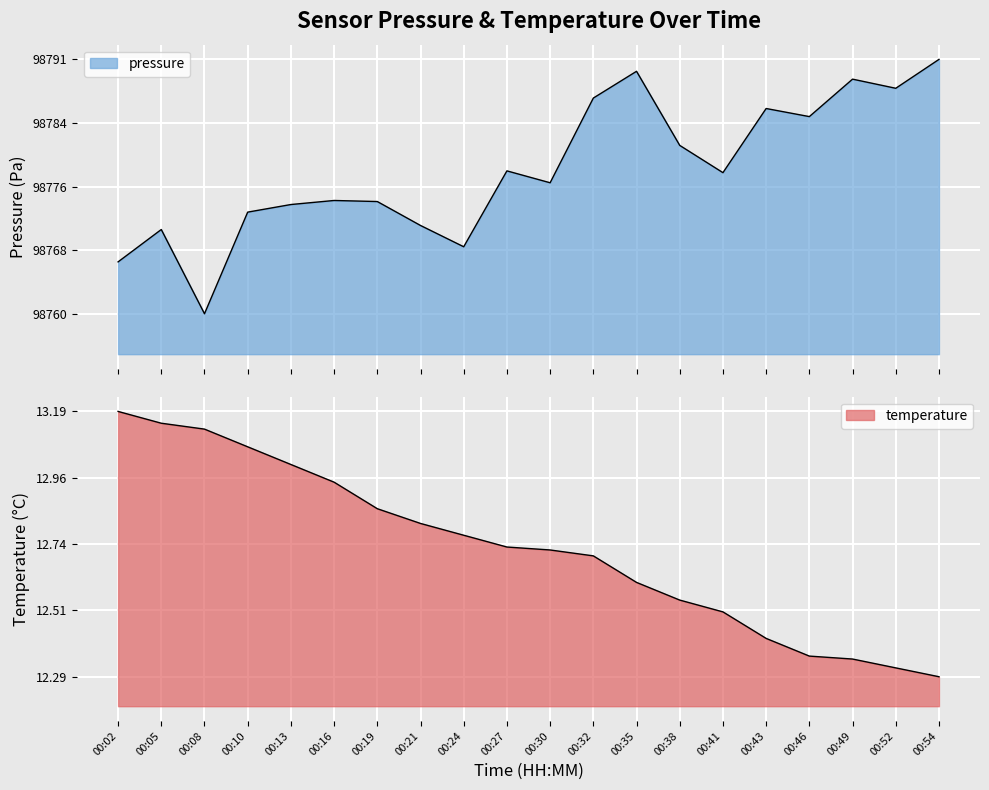

True or false: temperature has more than 0 interior local peaks.

False